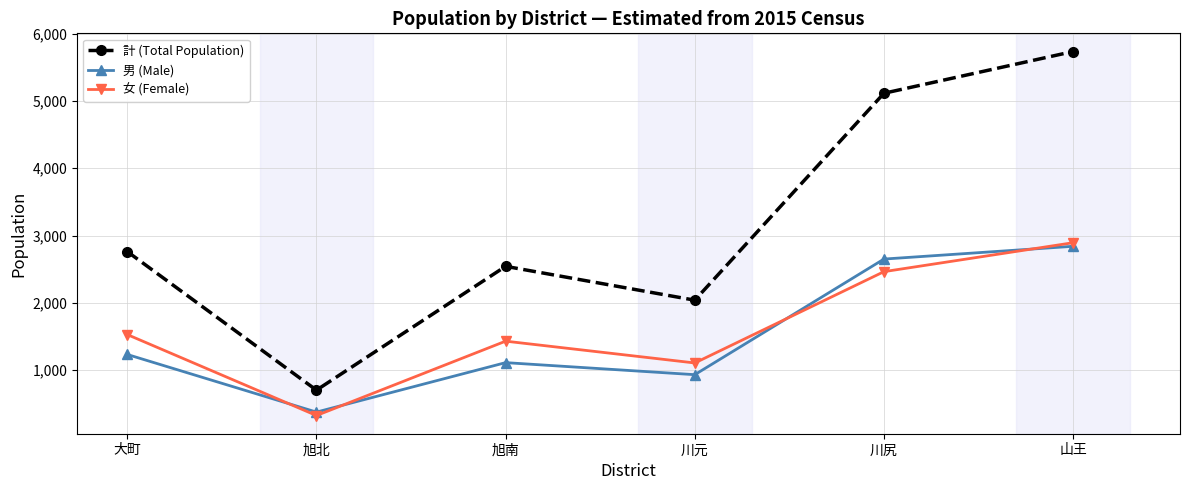

What is the spread (max minus min) of values at 川尻?

2651